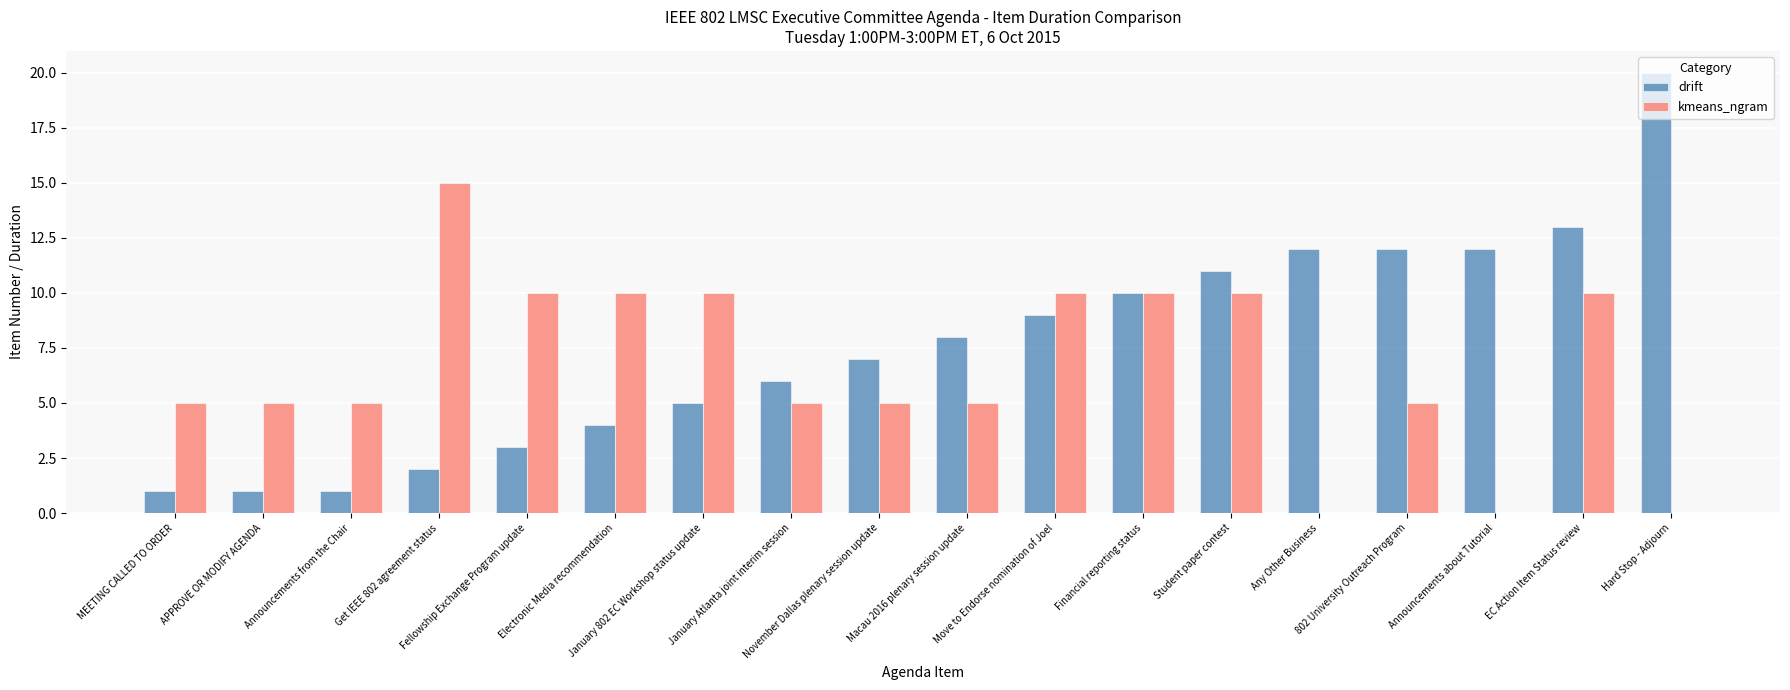

Where does the drift series first go above 8?

Move to Endorse nomination of Joel